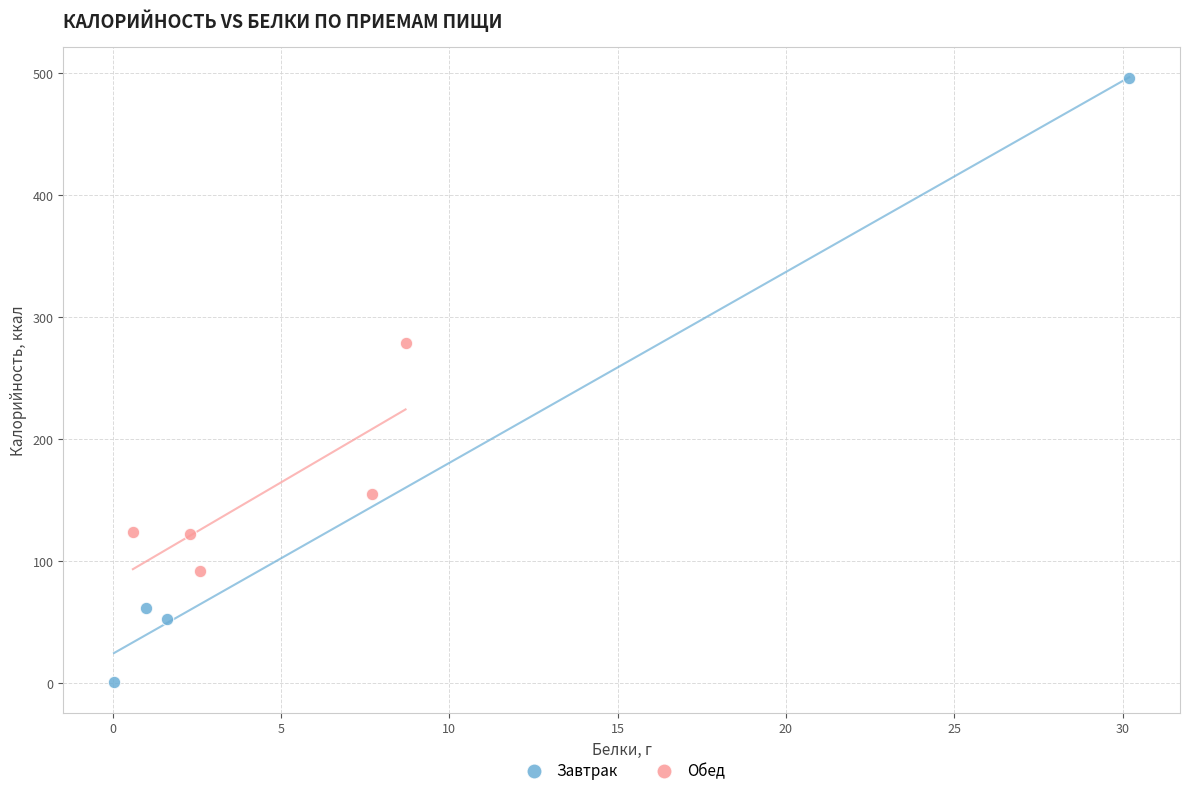

Which series reaches the maximum Y coordinate?

Завтрак